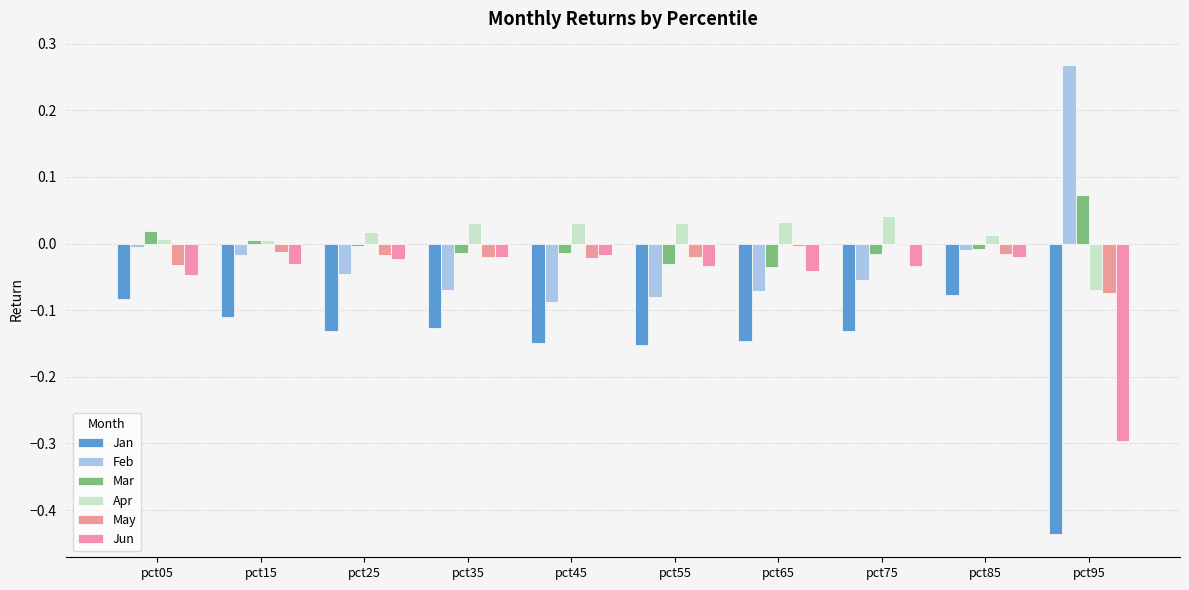

Is the value of May at pct65 greater than the value of Jun at pct75?

Yes